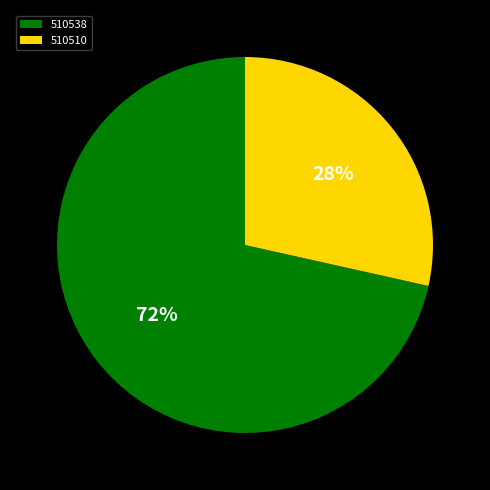

True or false: 510510 accounts for 28% of the total.

True